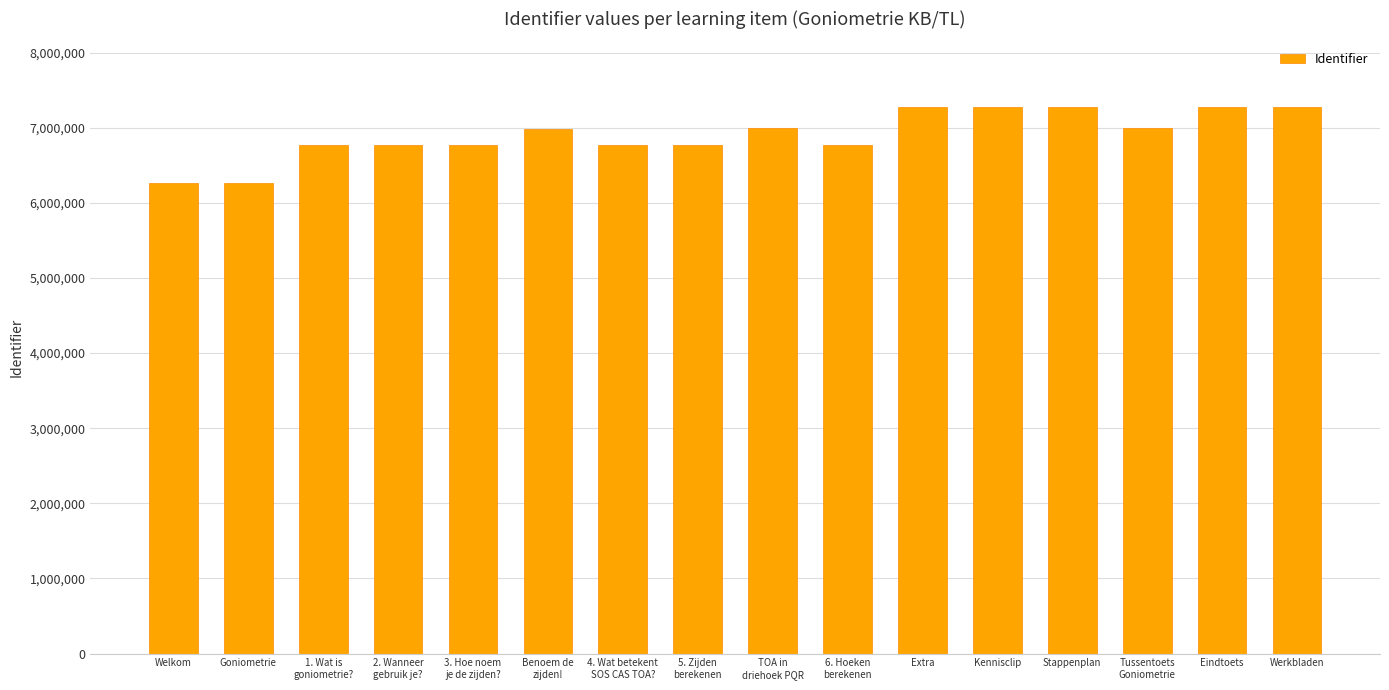

What is the change in value from 2. Wanneer
gebruik je? to Stappenplan?

+504096